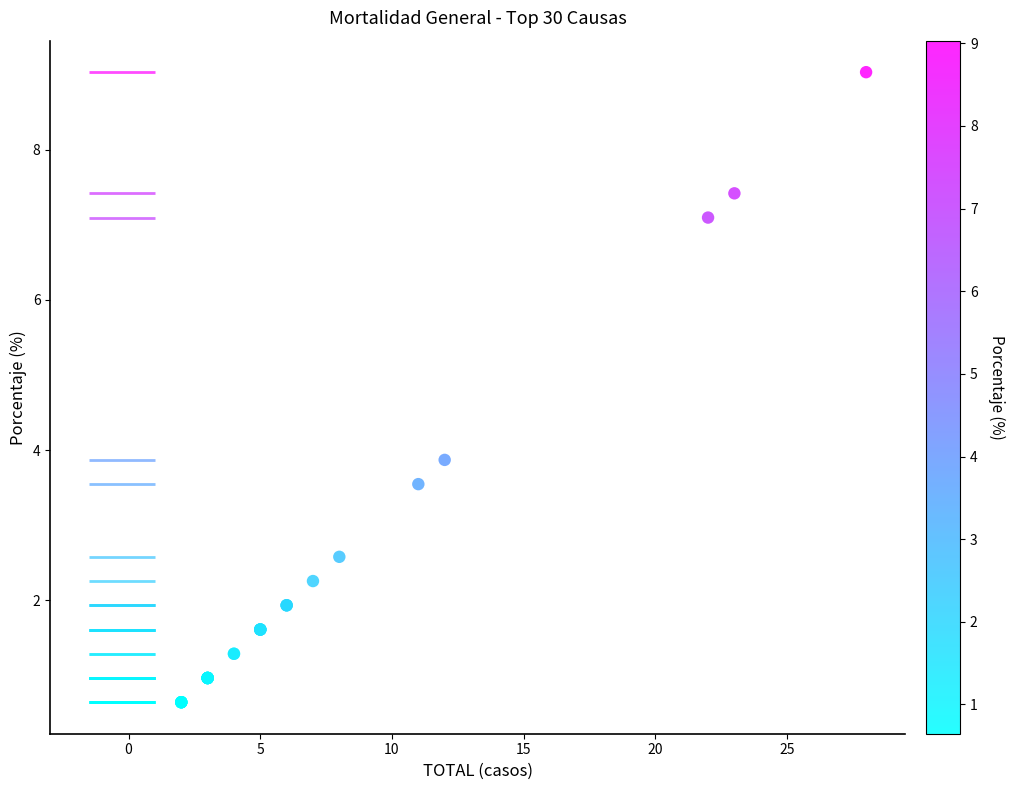

What Y value in the scatter plot is closest to 4?

3.9